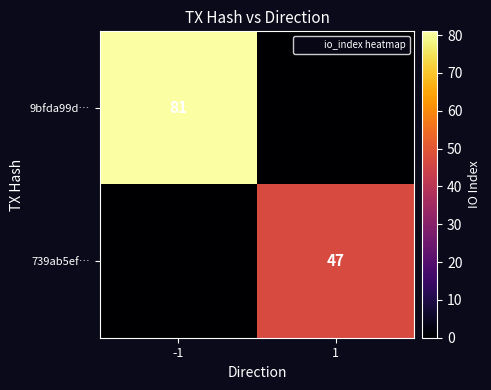

What is the difference between the maximum and minimum values in the 9bfda99d… series?

81